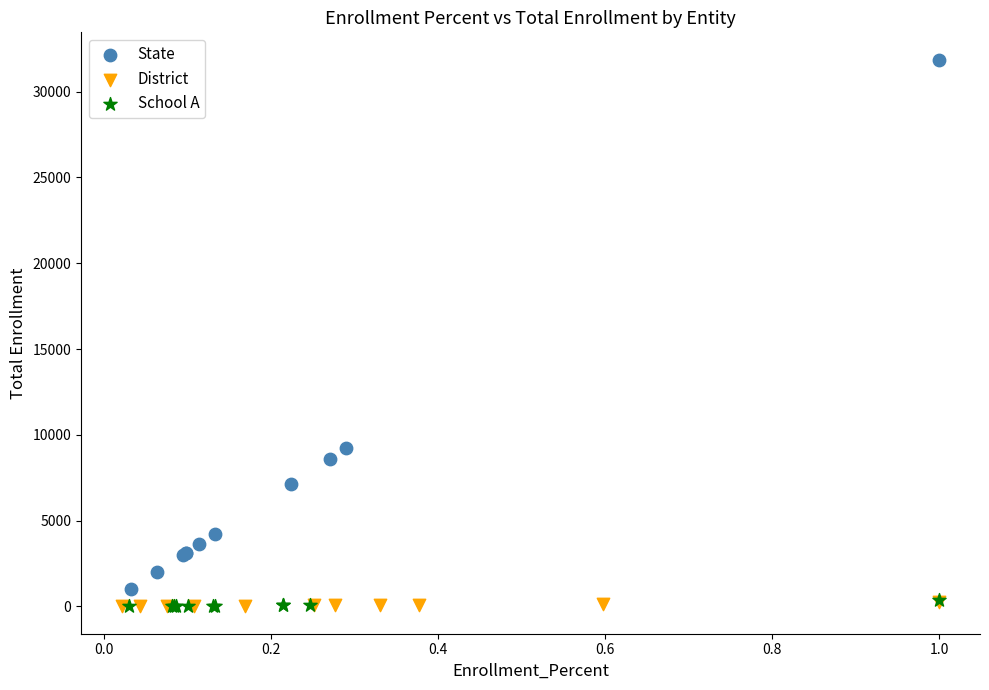

Which series reaches the maximum Y coordinate?

State